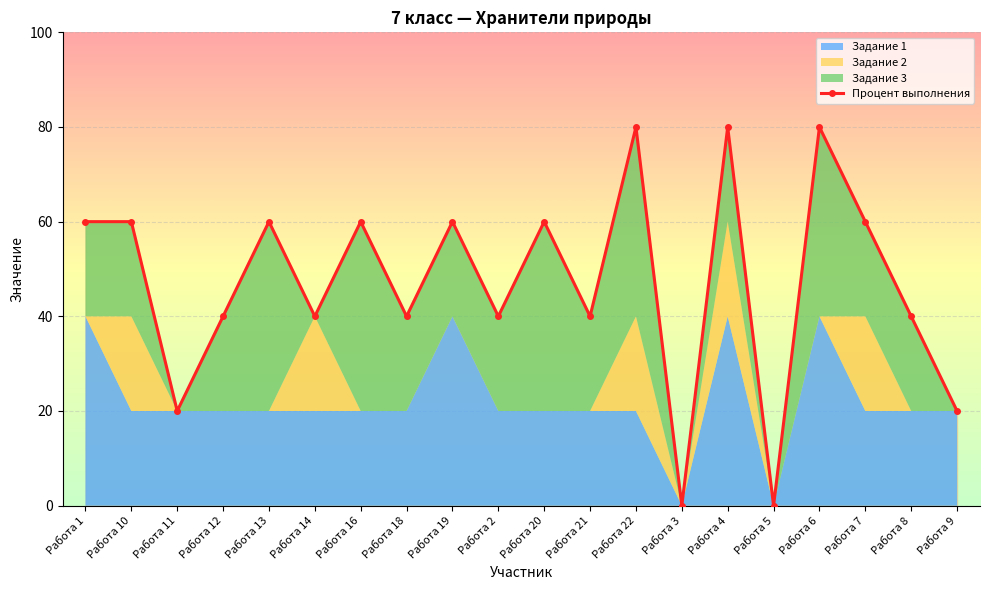

True or false: the data shows 60 at Работа 13.

True